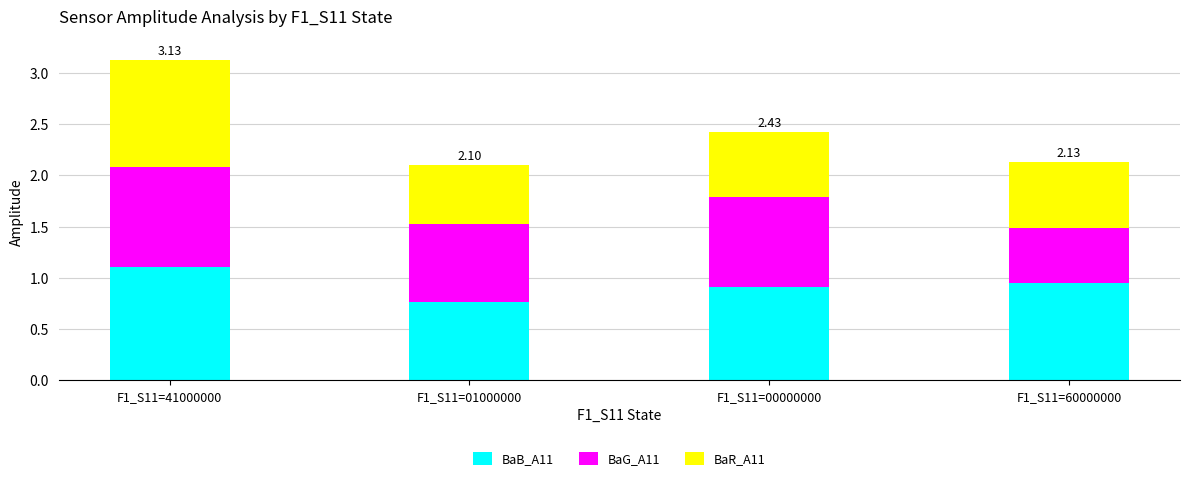

What is the sum of all BaB_A11 values?

3.7